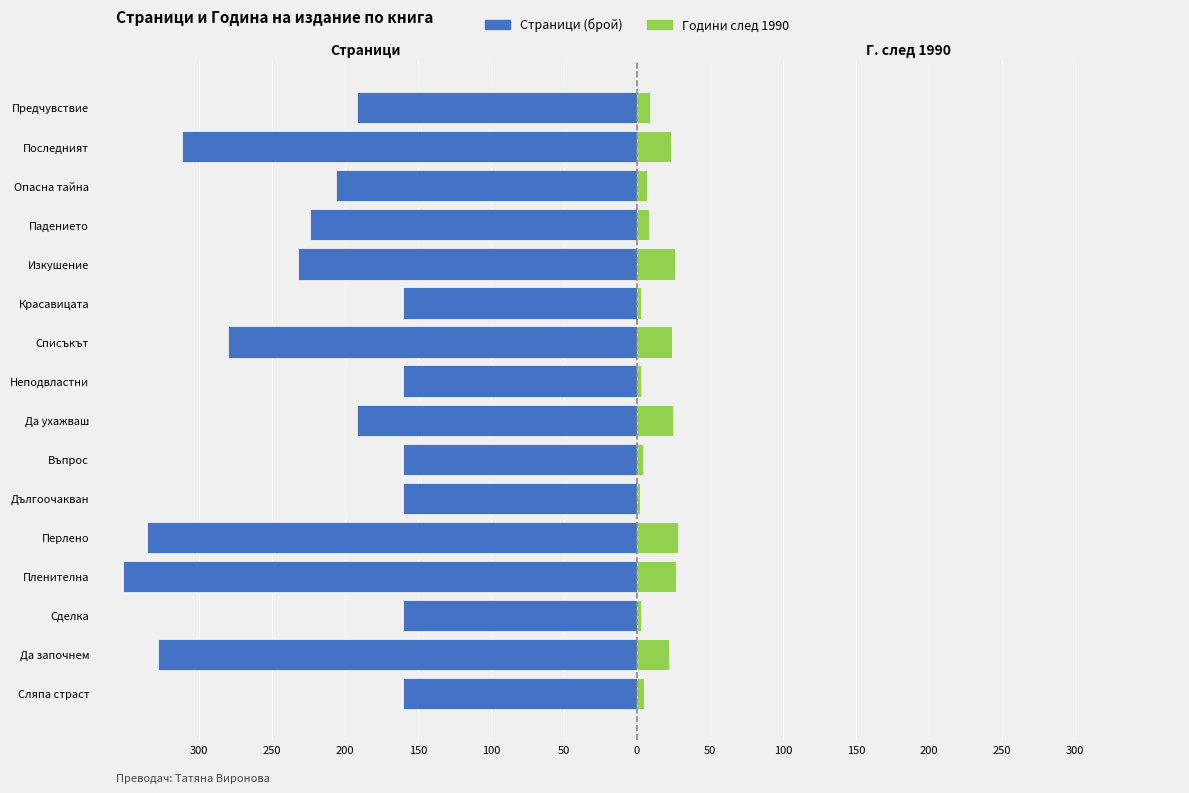

Does the chart contain stacked bars?

No